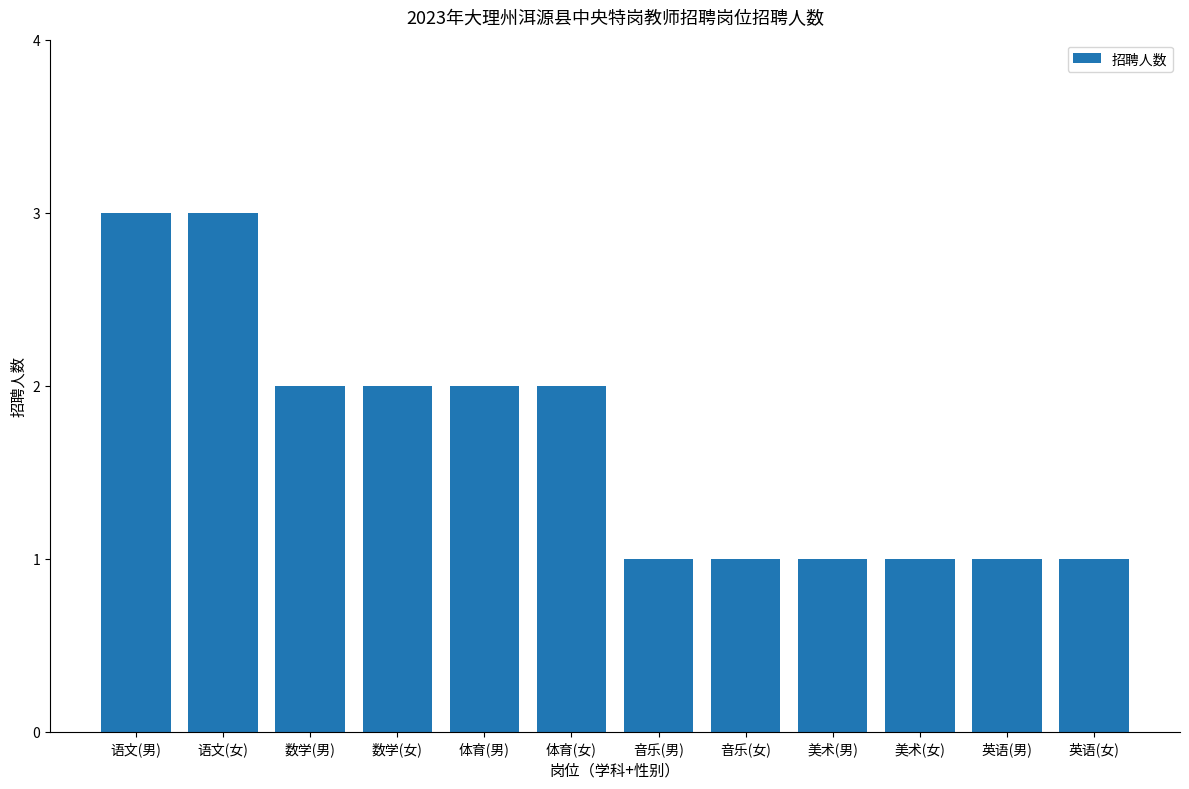

What is the ratio of the value at 语文(男) to the value at 体育(女)?

1.5